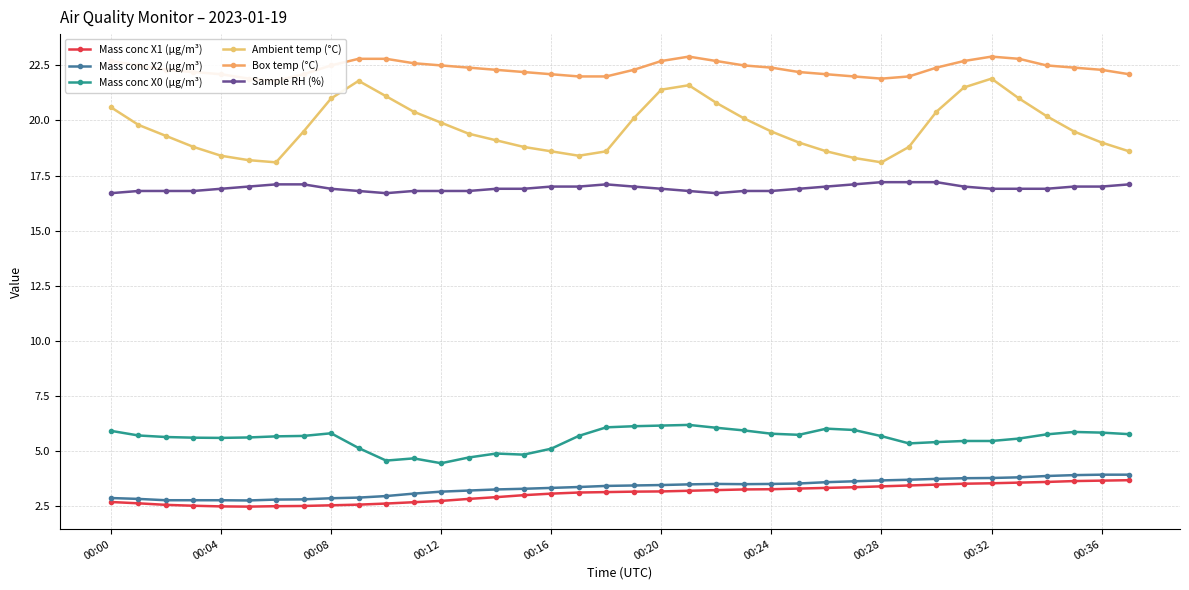

What is the difference between the maximum and minimum values in the Ambient temp (°C) series?

3.8